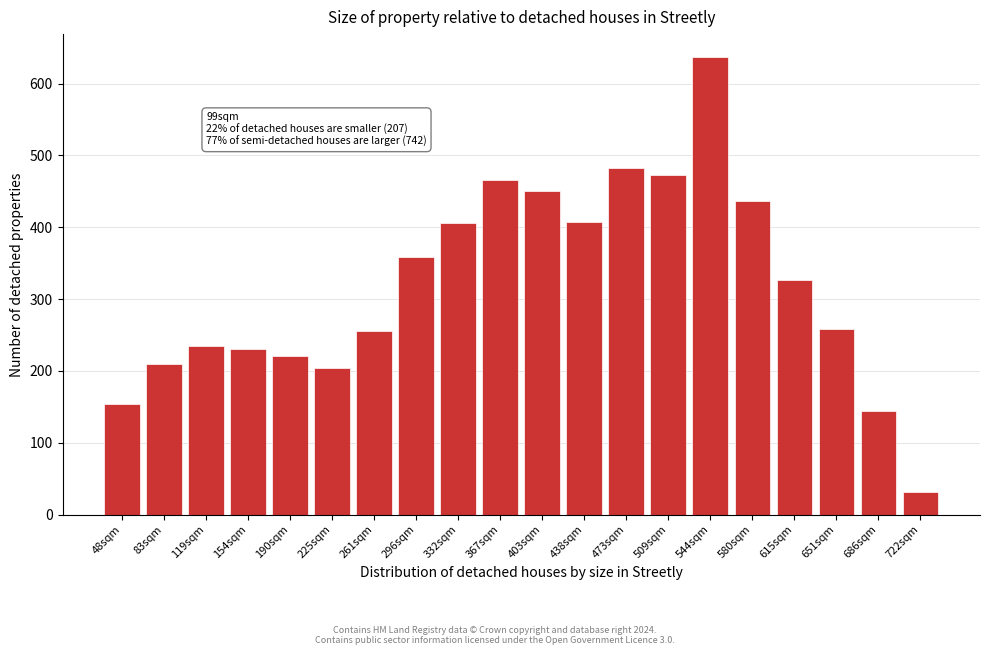

What is the minimum value shown in the chart?

32